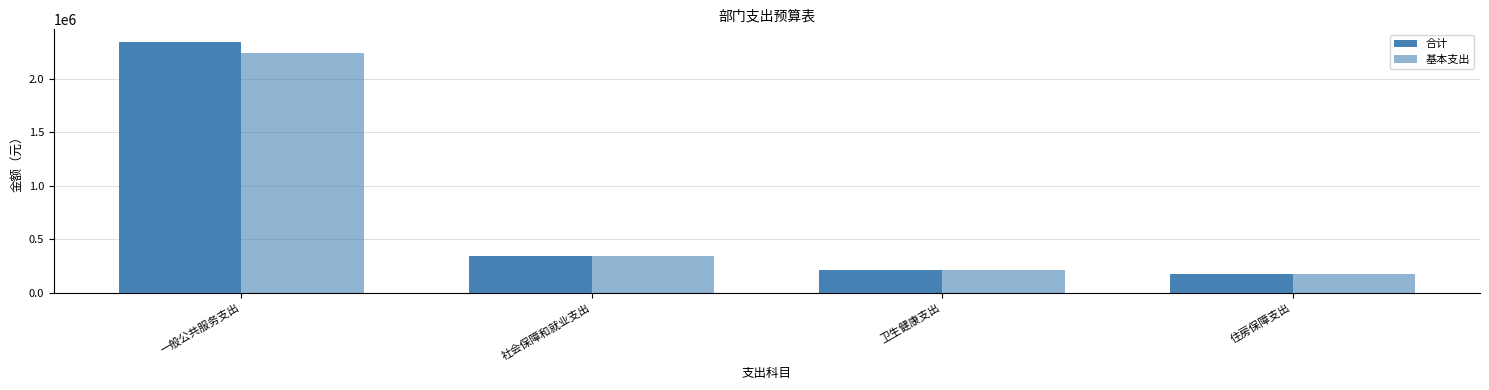

What is the difference between the 基本支出 values at 社会保障和就业支出 and 一般公共服务支出?

1907016.5